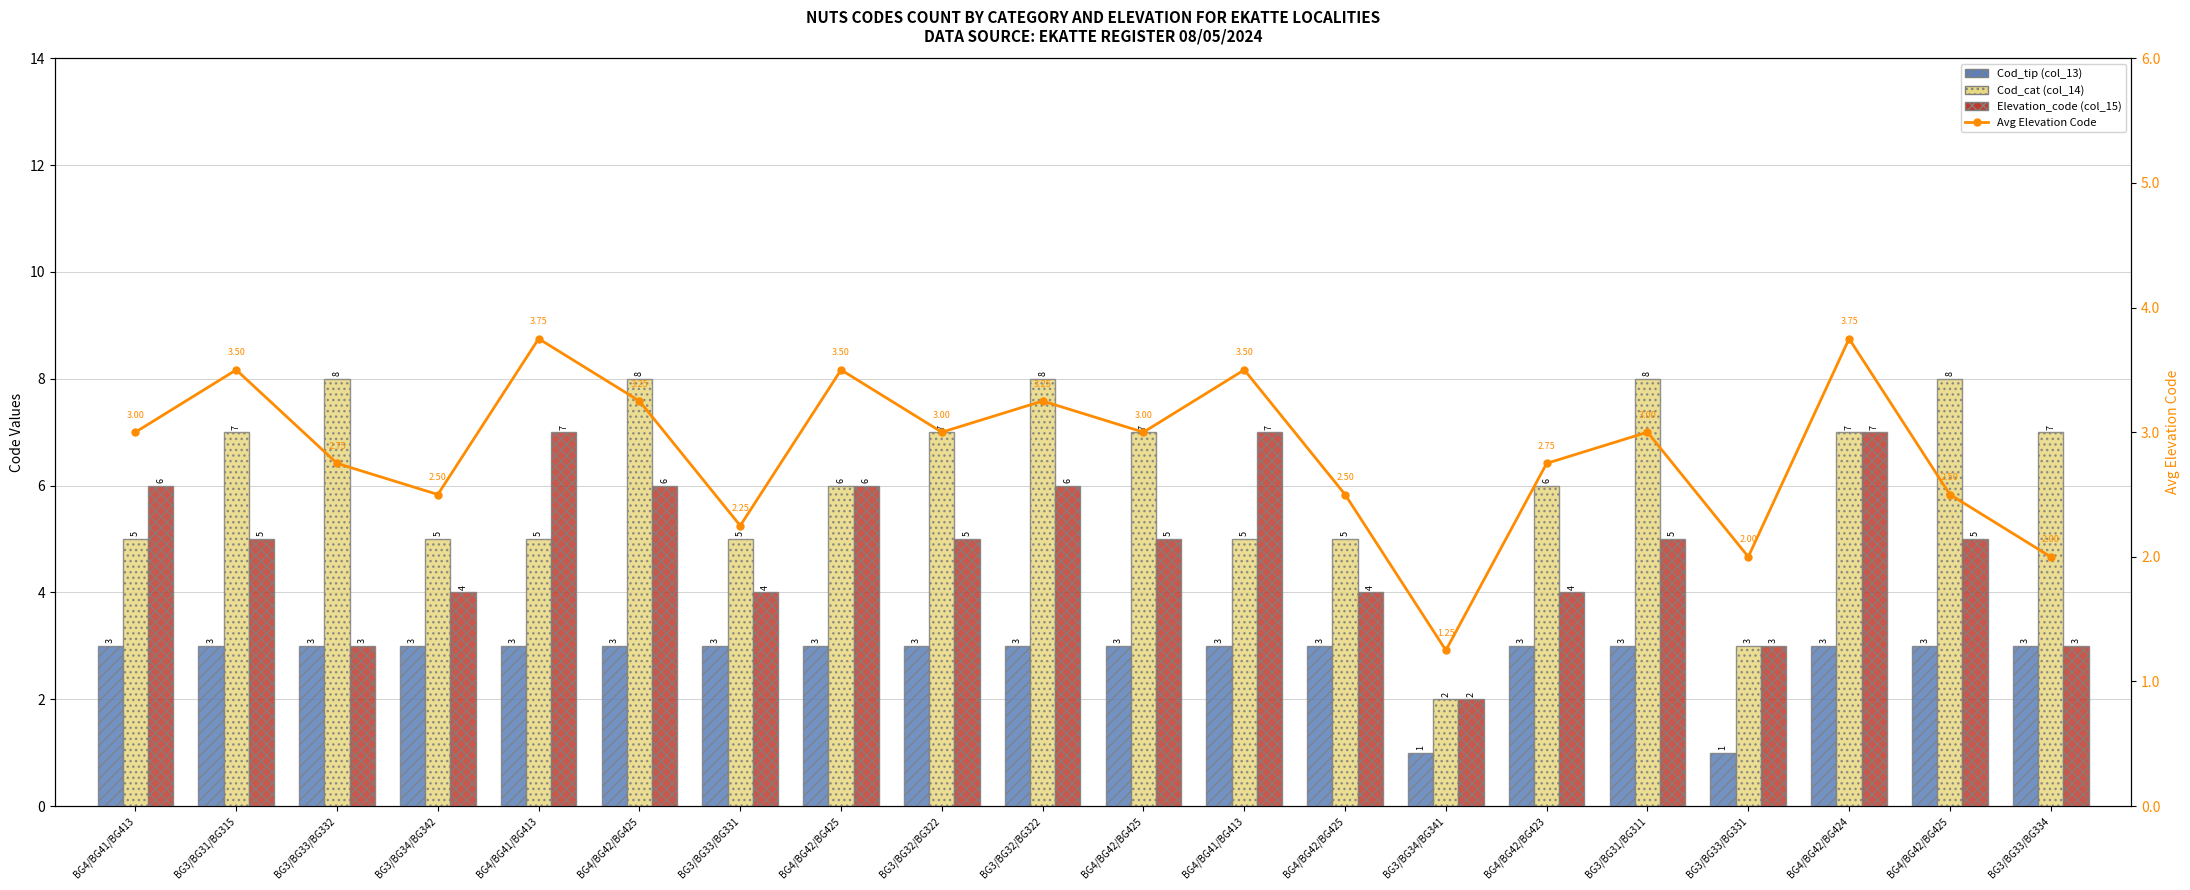

What is the difference between the maximum and minimum values in the Cod_tip (col_13) series?

2.0